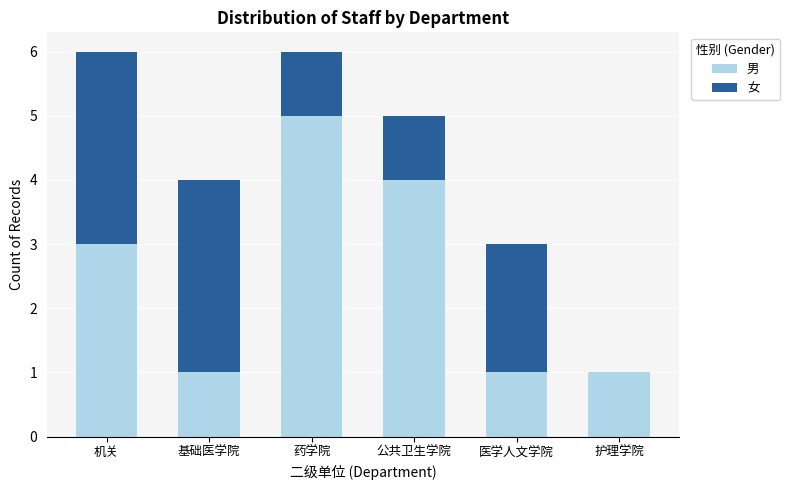

What is the highest value of the 男 series?

5